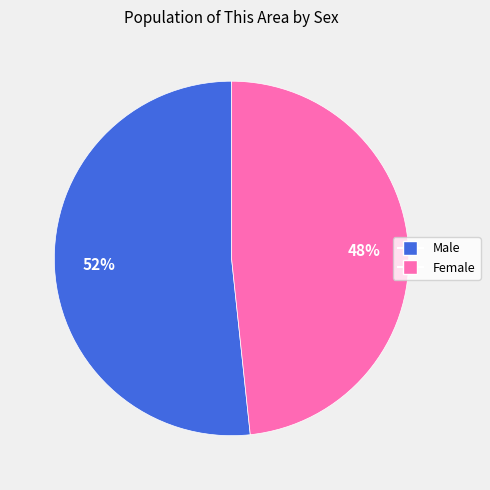

To the nearest percent, what percentage of the pie is Female?

48%